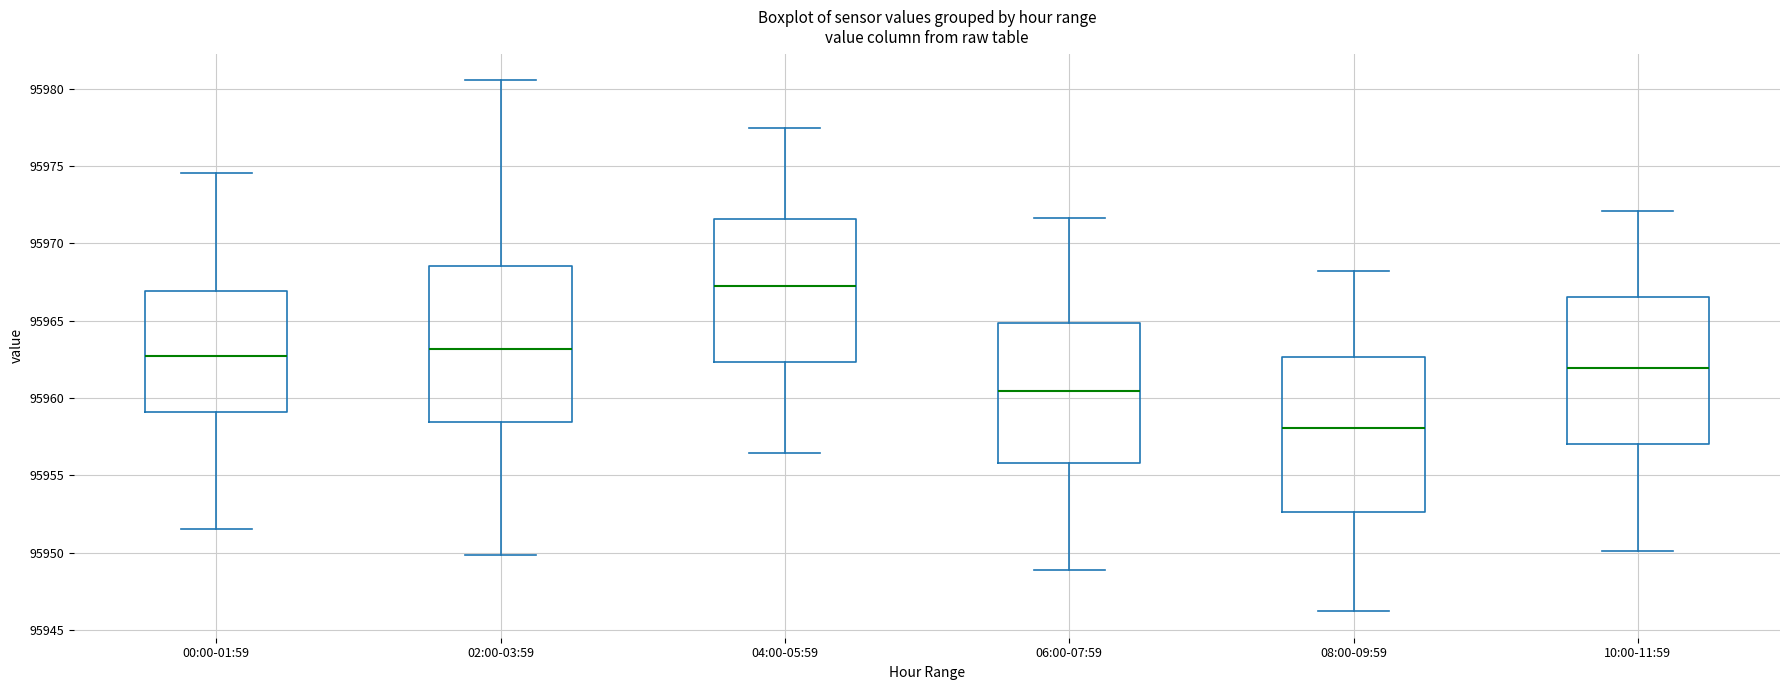

Reading left to right, transcribe this box plot: for each box, give where its median line is, the range the box spans, and where its two whiskers end, as read against the y-axis. The values are not printed on the chart, so give them approximately, as read against the axis.

00:00-01:59: median 95962.5, box 95959.0 to 95967.0, whiskers 95951.5 to 95974.5
02:00-03:59: median 95963.0, box 95958.5 to 95968.5, whiskers 95950.0 to 95980.5
04:00-05:59: median 95967.0, box 95962.5 to 95971.5, whiskers 95956.5 to 95977.5
06:00-07:59: median 95960.5, box 95956.0 to 95965.0, whiskers 95949.0 to 95971.5
08:00-09:59: median 95958.0, box 95952.5 to 95962.5, whiskers 95946.0 to 95968.0
10:00-11:59: median 95962.0, box 95957.0 to 95966.5, whiskers 95950.0 to 95972.0